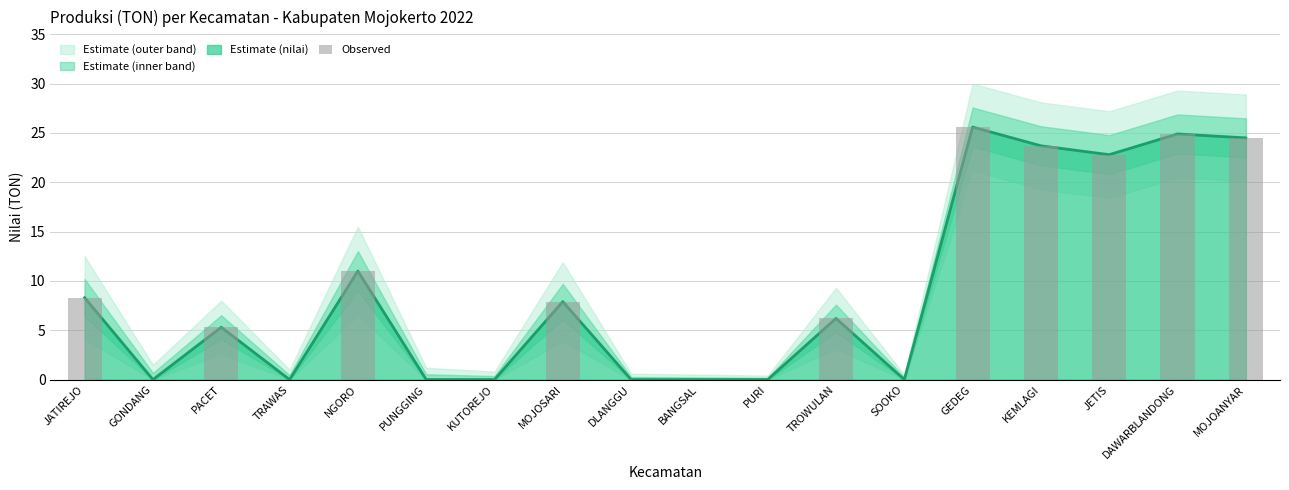

List the labels in order of value, largest first.

GEDEG, DAWARBLANDONG, MOJOANYAR, KEMLAGI, JETIS, NGORO, JATIREJO, MOJOSARI, TROWULAN, PACET, GONDANG, TRAWAS, PUNGGING, KUTOREJO, DLANGGU, BANGSAL, PURI, SOOKO